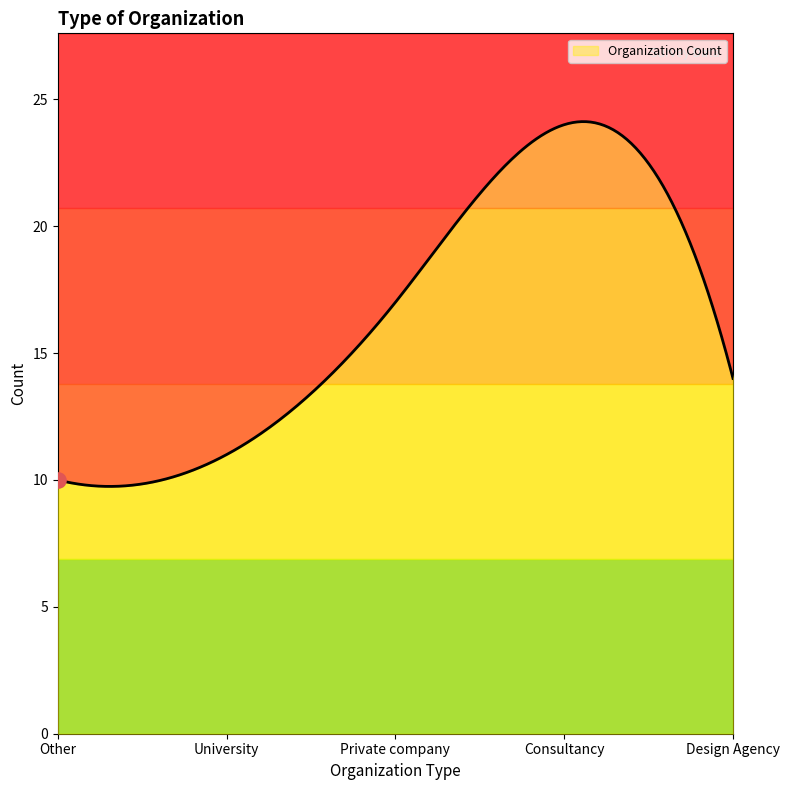

Which has a higher value, Private company or Design Agency?

Private company